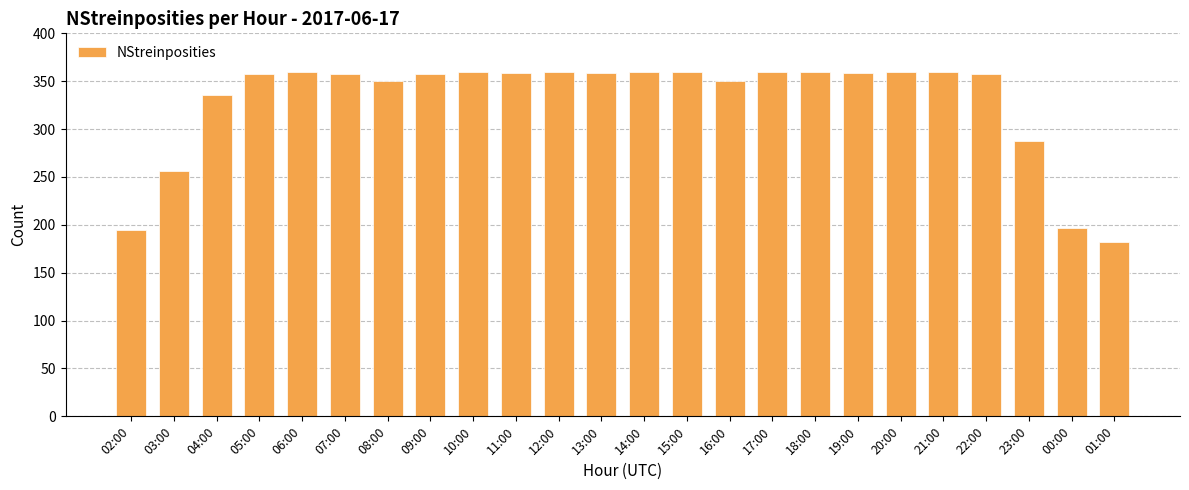

The chart shows a value of 199 at 13:00. True or false?

False